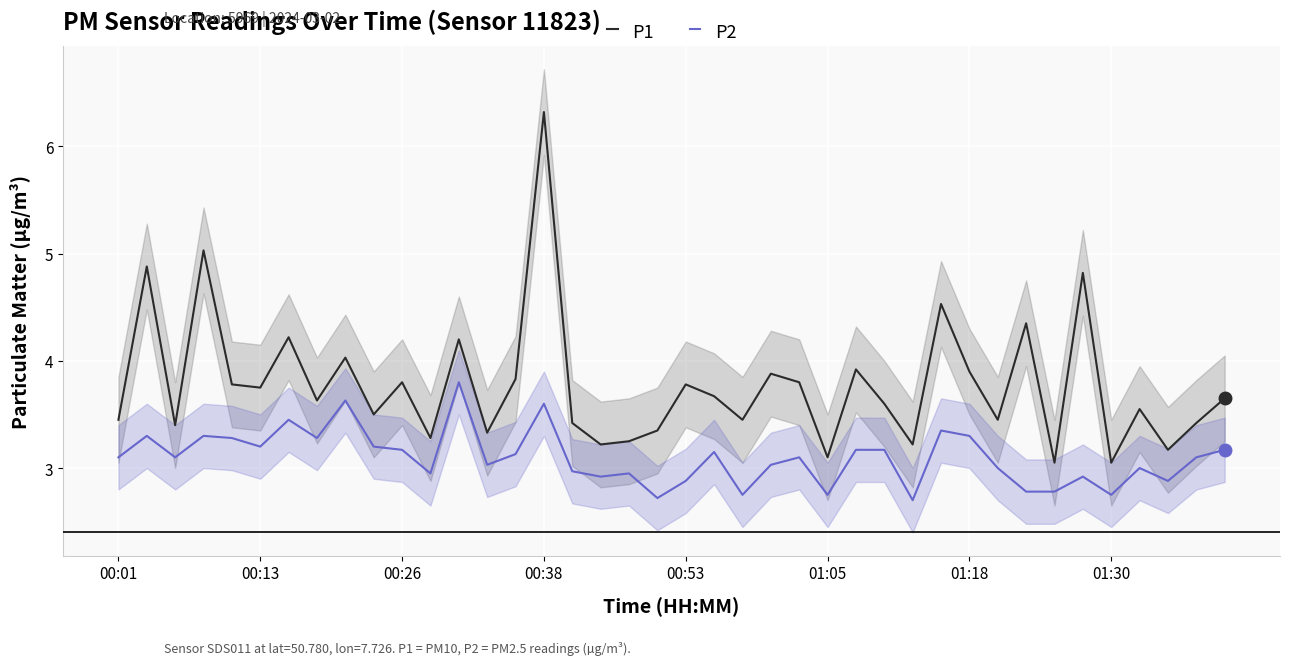

At how many categories does at least one series exceed 3?

40